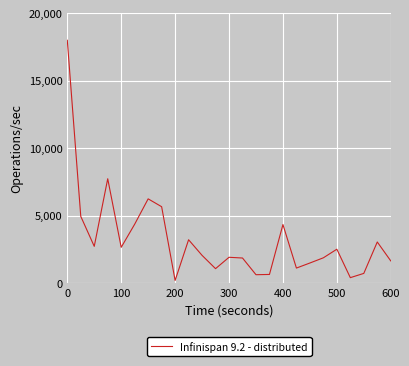

What is the difference between the maximum and minimum values?

17809.3